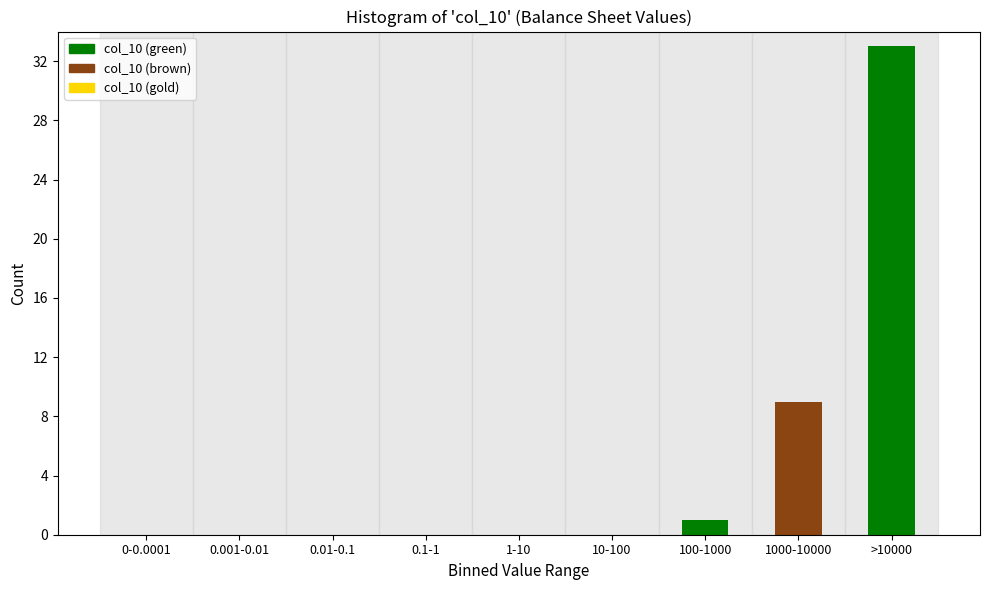

Reading right to left, list all the values displayed in this chart.

>10000=33	1000-10000=9	100-1000=1	10-100=0	1-10=0	0.1-1=0	0.01-0.1=0	0.001-0.01=0	0-0.0001=0